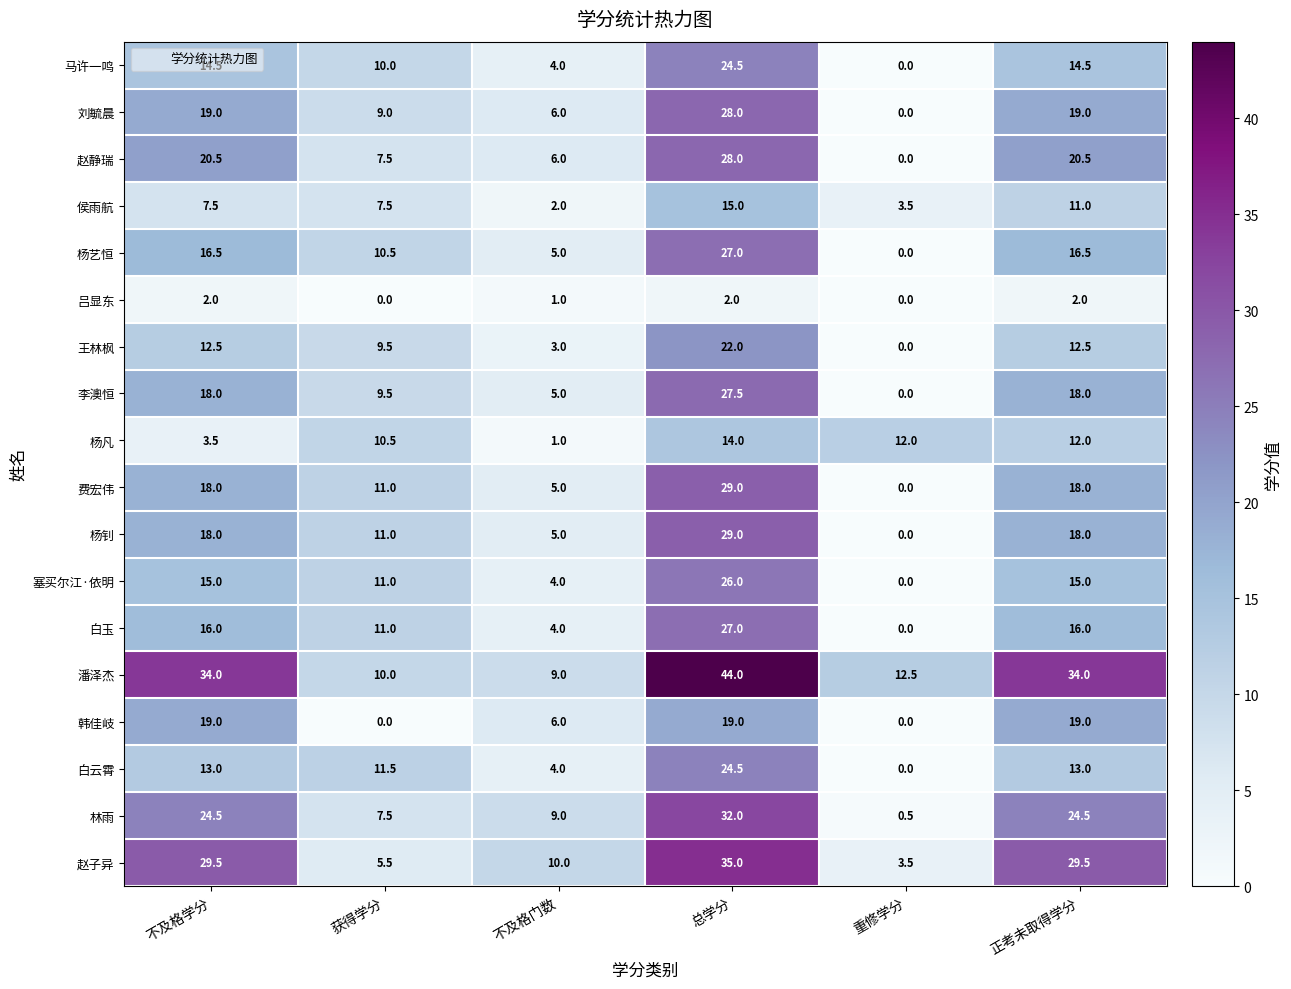

True or false: 潘泽杰 has a value of 9.0 at 不及格门数.

True